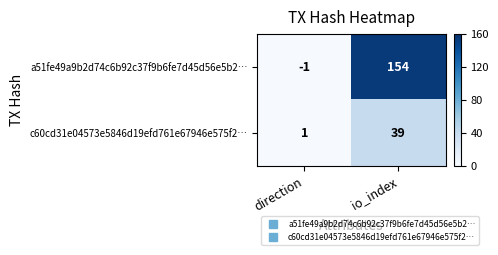

What is the difference between the a51fe49a9b2d74c6b92c37f9b6fe7d45d56e5b2… values at direction and io_index?

155